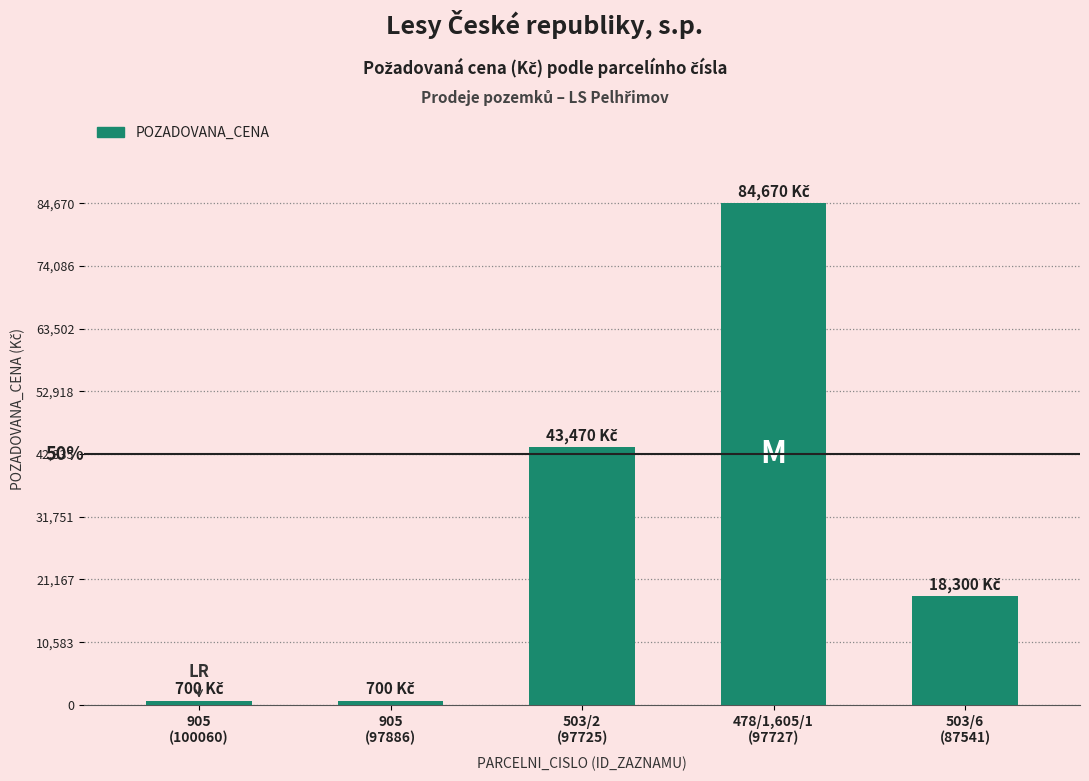

Read the value at 503/2
(97725), to the nearest 100.

43500